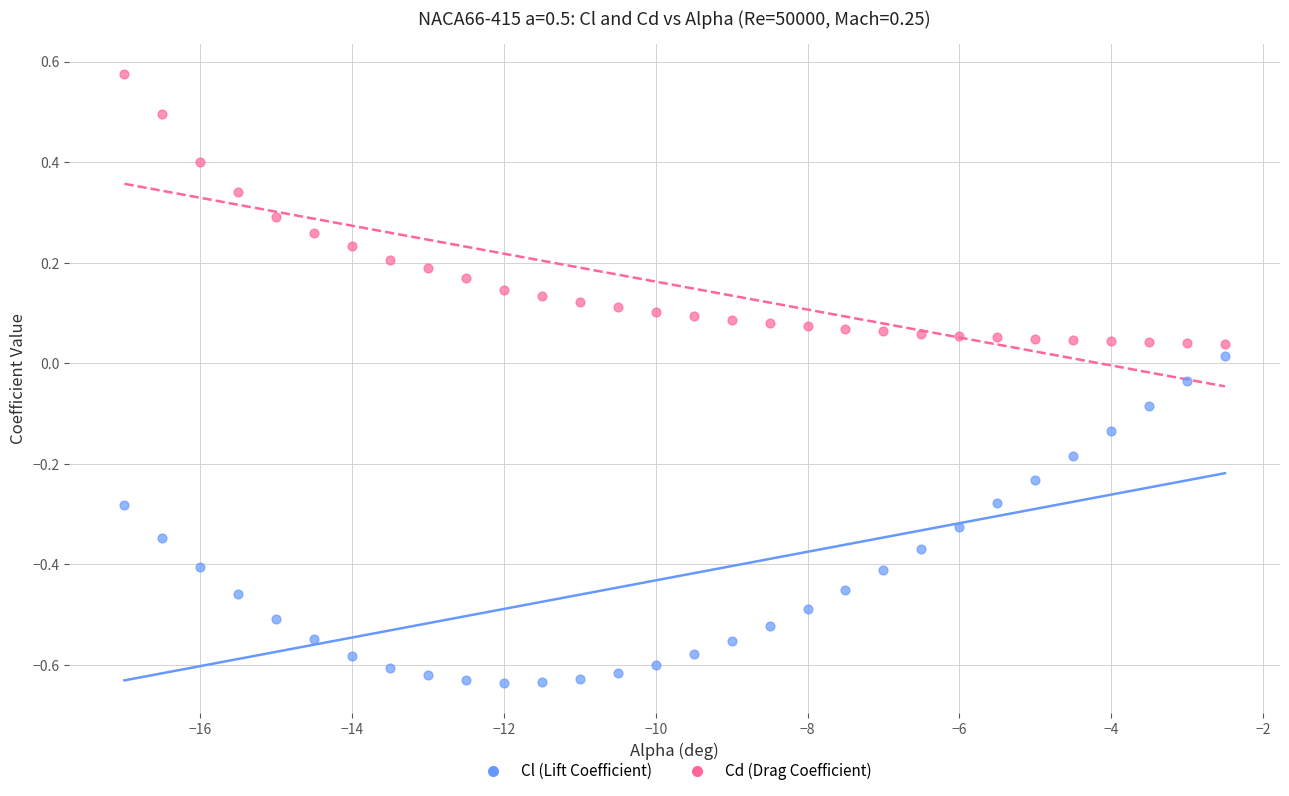

What is the X range (max minus min) for the scatter plot?

14.5